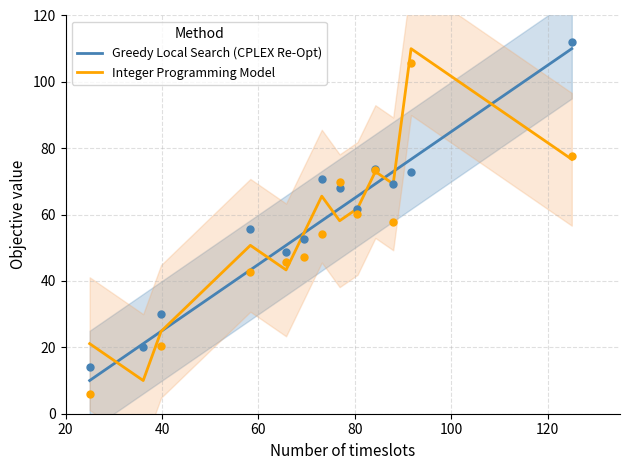

Is the value of Greedy Local Search (CPLEX Re-Opt) at 8 greater than the value of Integer Programming Model at 80?

Yes